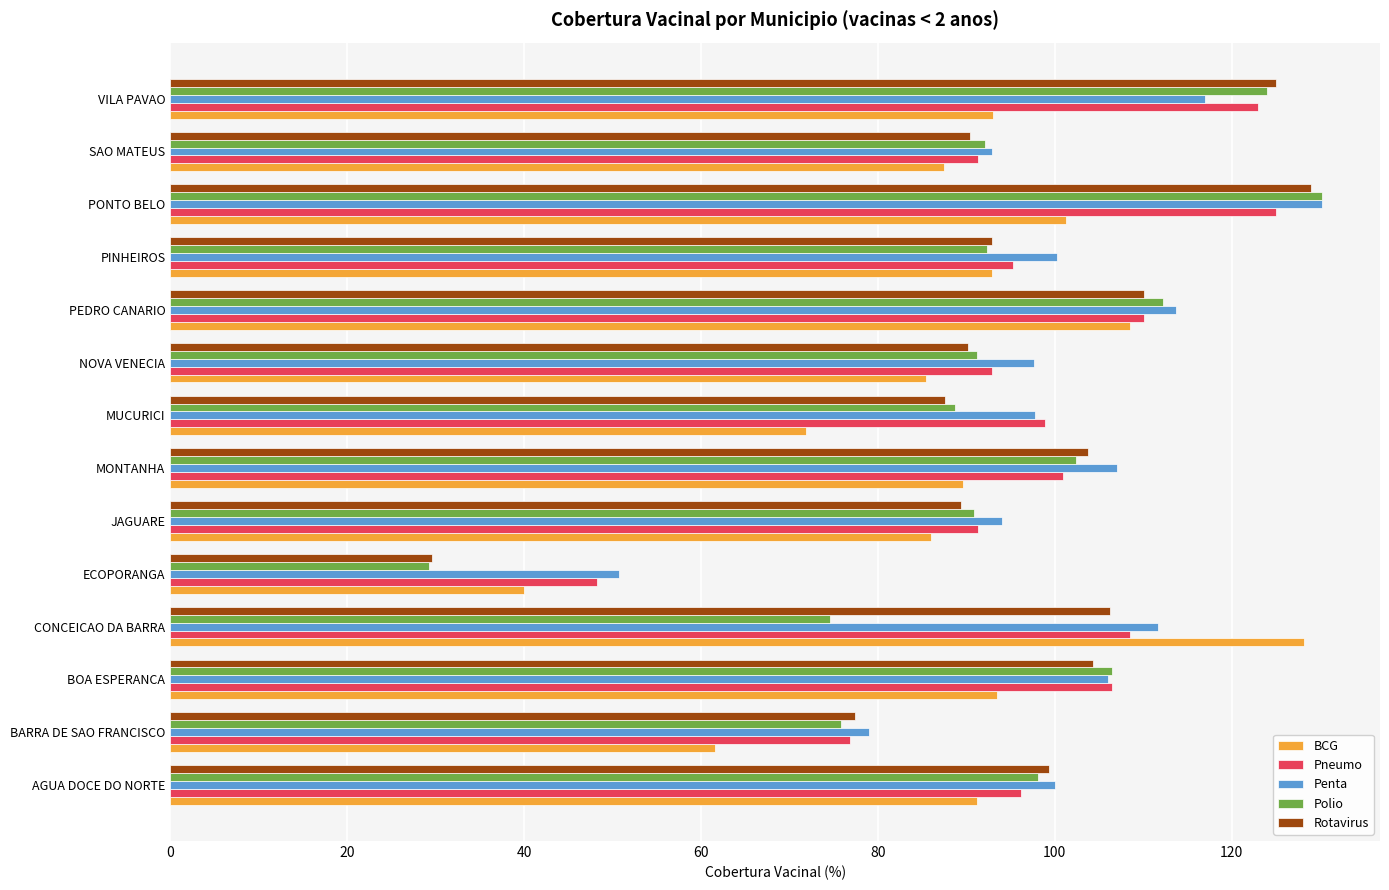

What value does the Penta series have at BARRA DE SAO FRANCISCO?

79.0